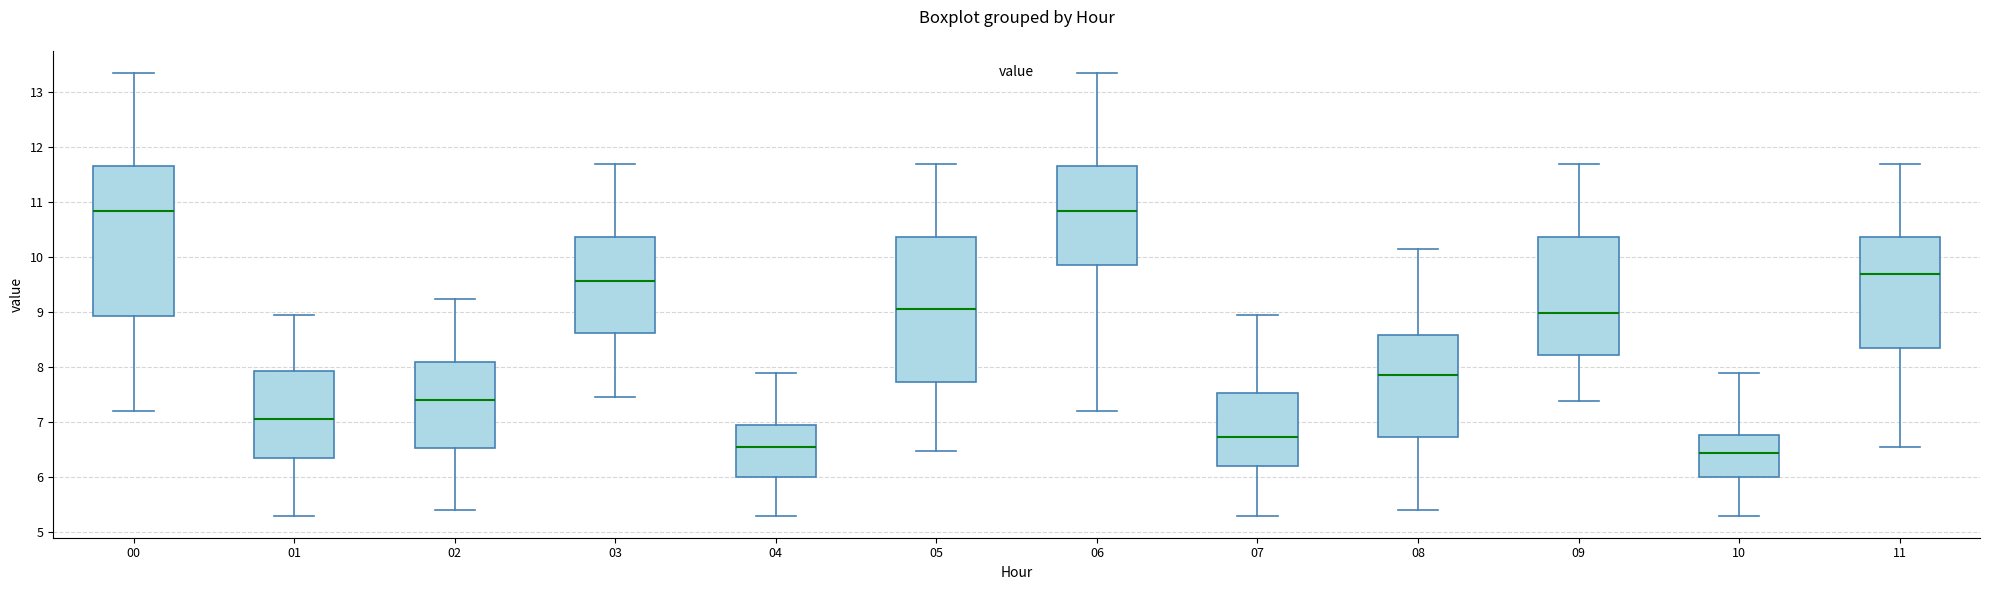

Reading left to right, read every box against the y-axis: the position of its median line, the range the box covers, and the ends of its whiskers. The values are not printed on the chart, so give them approximately, as read against the axis.

00: median 10.8, box 8.9 to 11.7, whiskers 7.2 to 13.4
01: median 7.1, box 6.4 to 7.9, whiskers 5.3 to 9.0
02: median 7.4, box 6.5 to 8.1, whiskers 5.4 to 9.2
03: median 9.6, box 8.6 to 10.4, whiskers 7.5 to 11.7
04: median 6.6, box 6.0 to 6.9, whiskers 5.3 to 7.9
05: median 9.1, box 7.7 to 10.4, whiskers 6.5 to 11.7
06: median 10.8, box 9.9 to 11.7, whiskers 7.2 to 13.4
07: median 6.7, box 6.2 to 7.5, whiskers 5.3 to 9.0
08: median 7.9, box 6.7 to 8.6, whiskers 5.4 to 10.2
09: median 9.0, box 8.2 to 10.4, whiskers 7.4 to 11.7
10: median 6.4, box 6.0 to 6.8, whiskers 5.3 to 7.9
11: median 9.7, box 8.4 to 10.4, whiskers 6.6 to 11.7